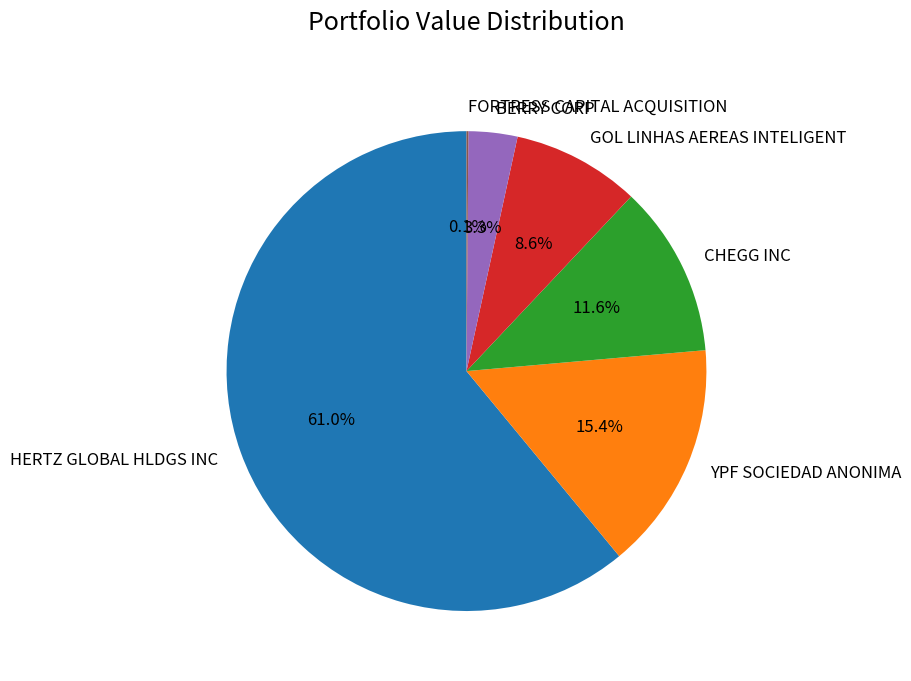

Is it true that HERTZ GLOBAL HLDGS INC is 71% of the pie?

False